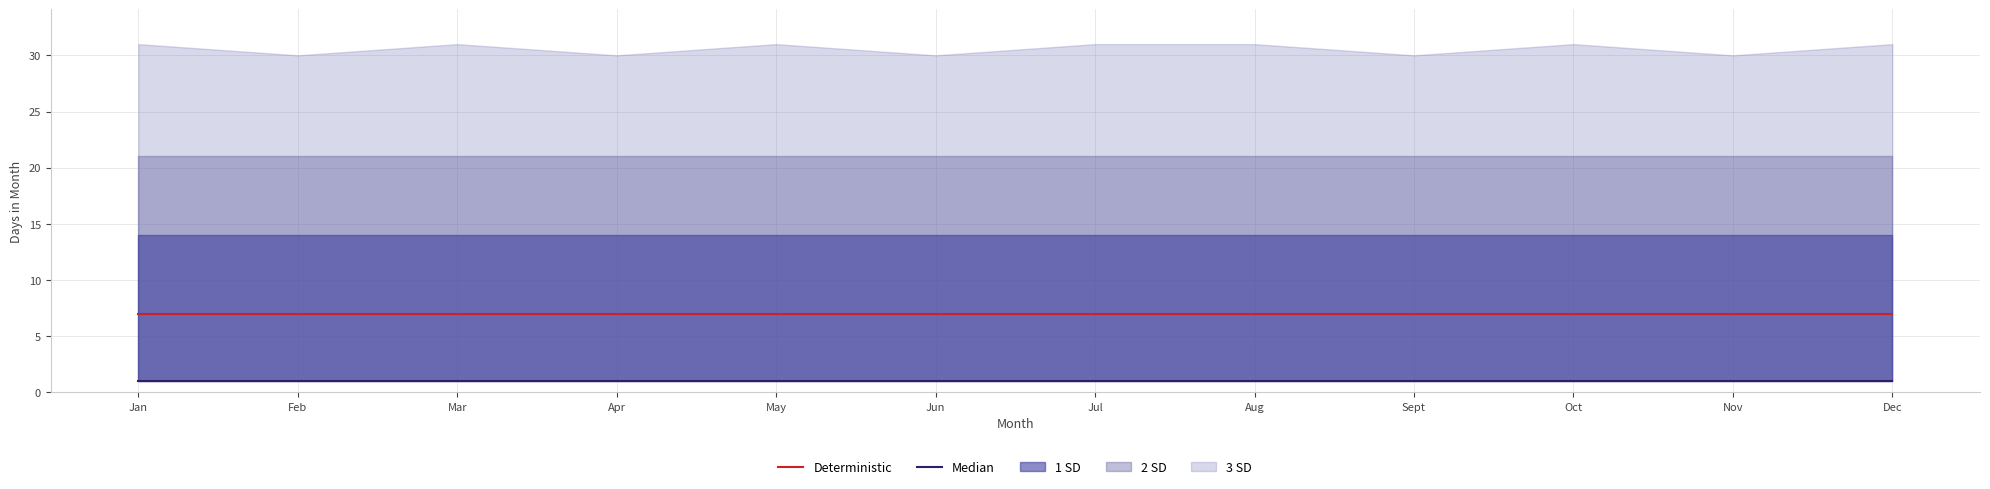

What is the label of the 1st point from the left?

Jan